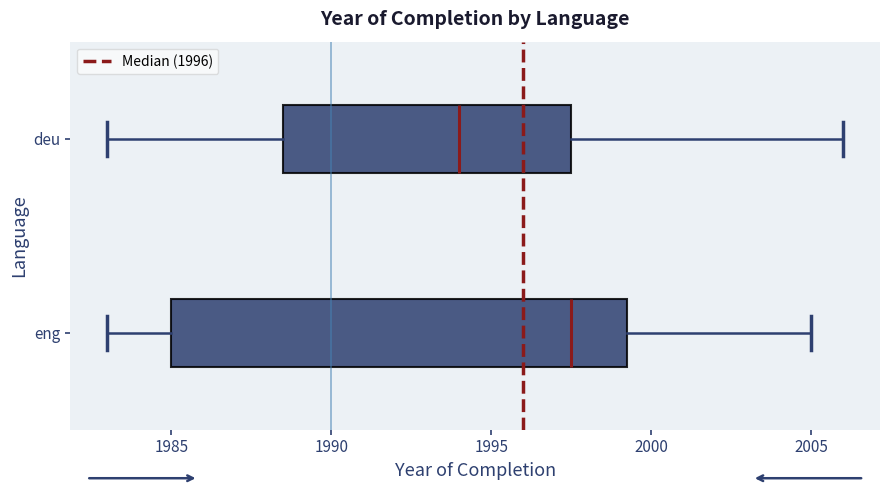

Where does the median line of the box for deu sit on the x-axis? The values are not printed on the chart, so give them approximately, as read against the axis.

1994.0